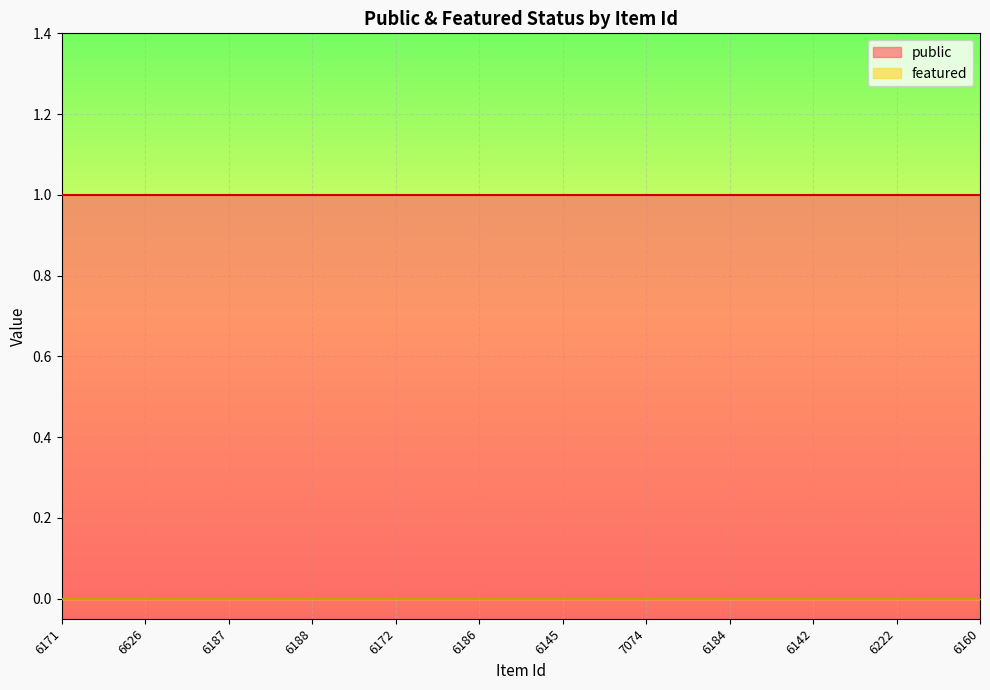

Reading right to left, transcribe all the data shown in this chart.

public: 6160=1	6222=1	6142=1	6184=1	7074=1	6145=1	6186=1	6172=1	6188=1	6187=1	6626=1	6171=1
featured: 6160=0	6222=0	6142=0	6184=0	7074=0	6145=0	6186=0	6172=0	6188=0	6187=0	6626=0	6171=0